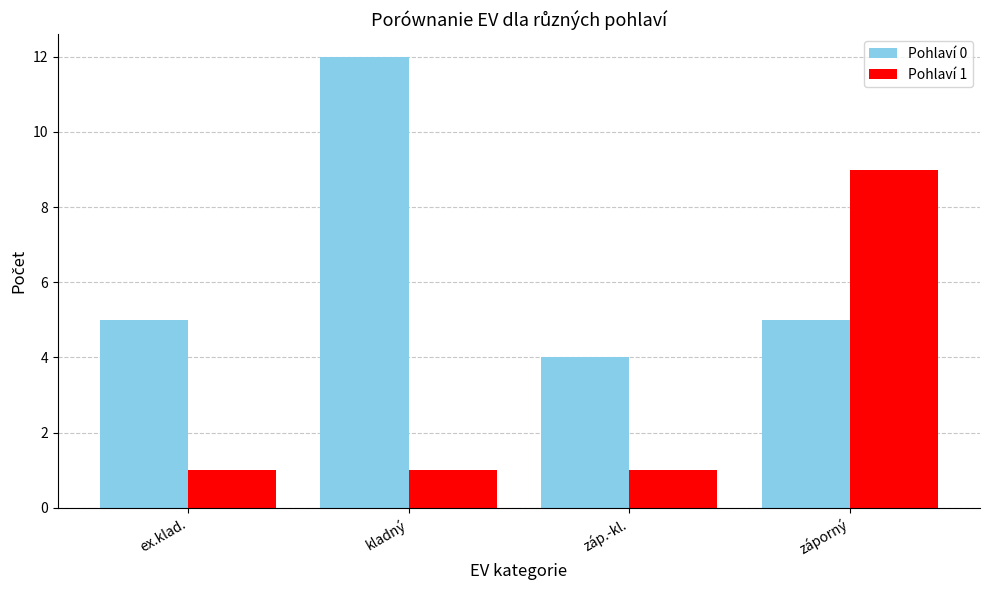

Reading left to right, transcribe all the data shown in this chart.

Pohlaví 0: 5	12	4	5
Pohlaví 1: 1	1	1	9